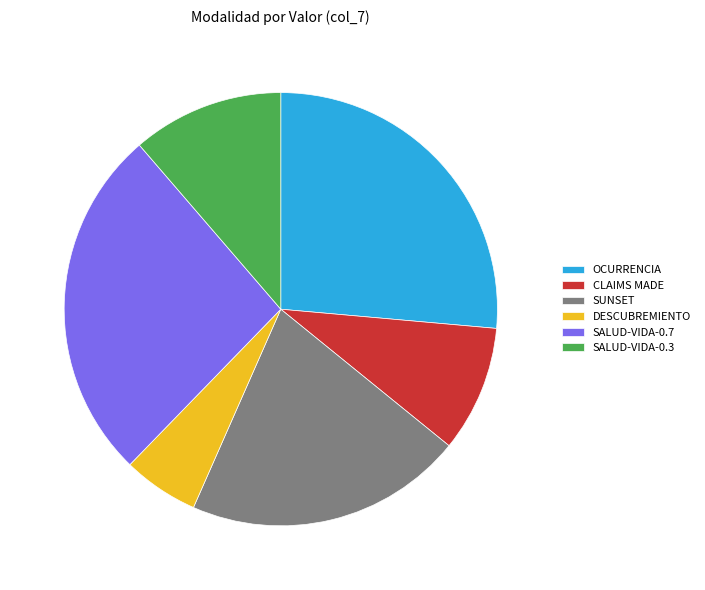

How many segments does this pie chart have?

6